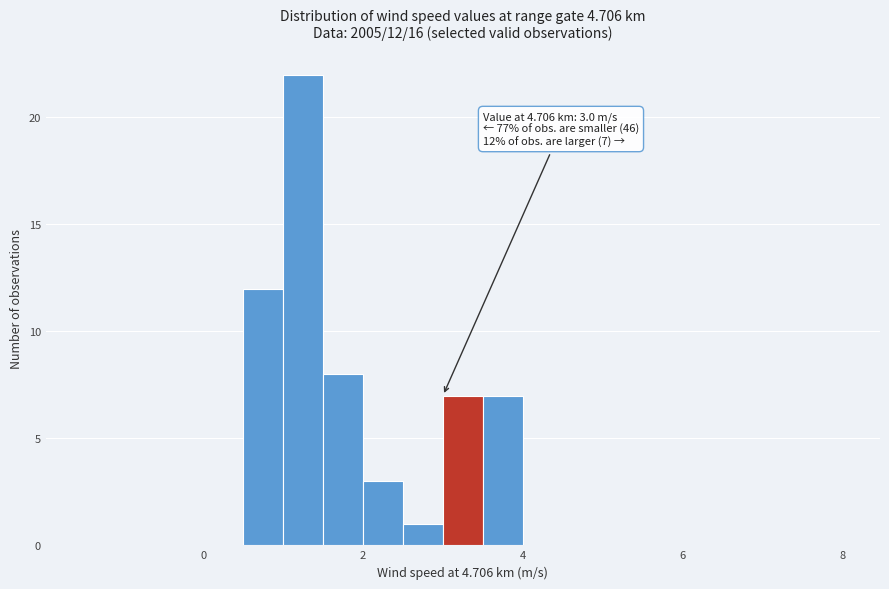

Read against the x-axis, roughly where is the centre of the tallest bar?

1.2